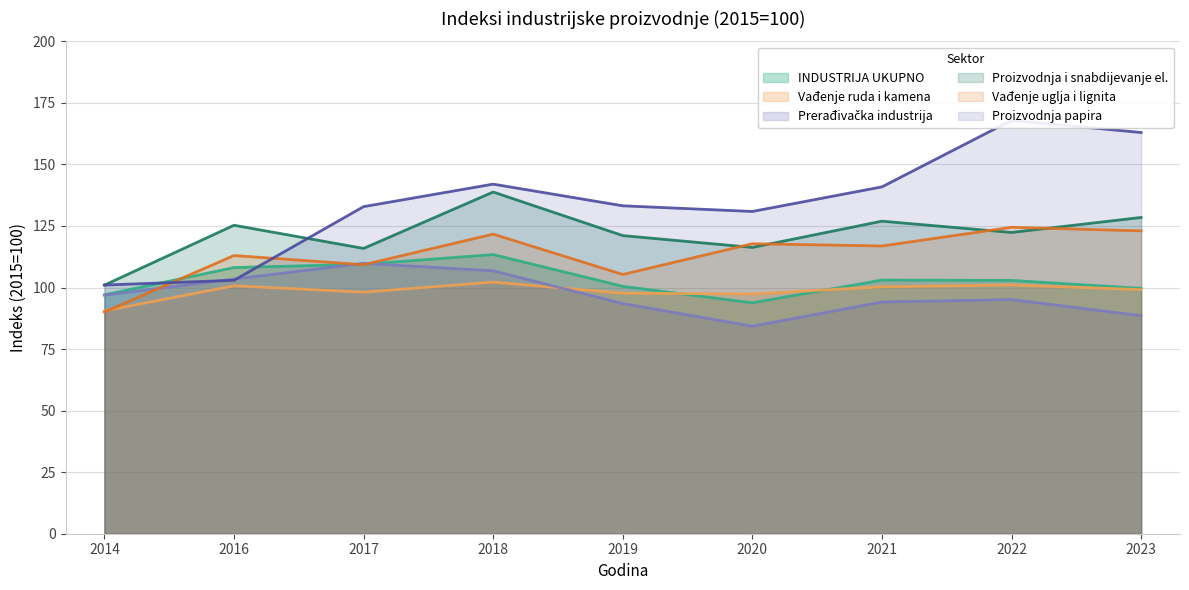

What is the value of the Proizvodnja i snabdijevanje el. point at the 9th from the left?

128.5